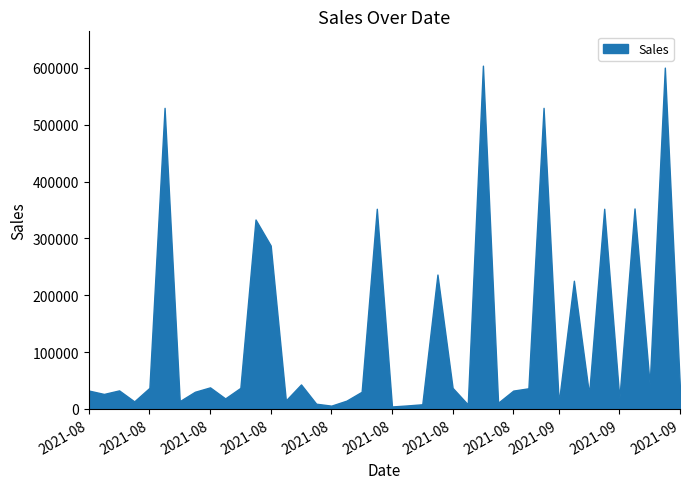

Which has a higher value, 2021-08-22 or 2021-08-07?

2021-08-07